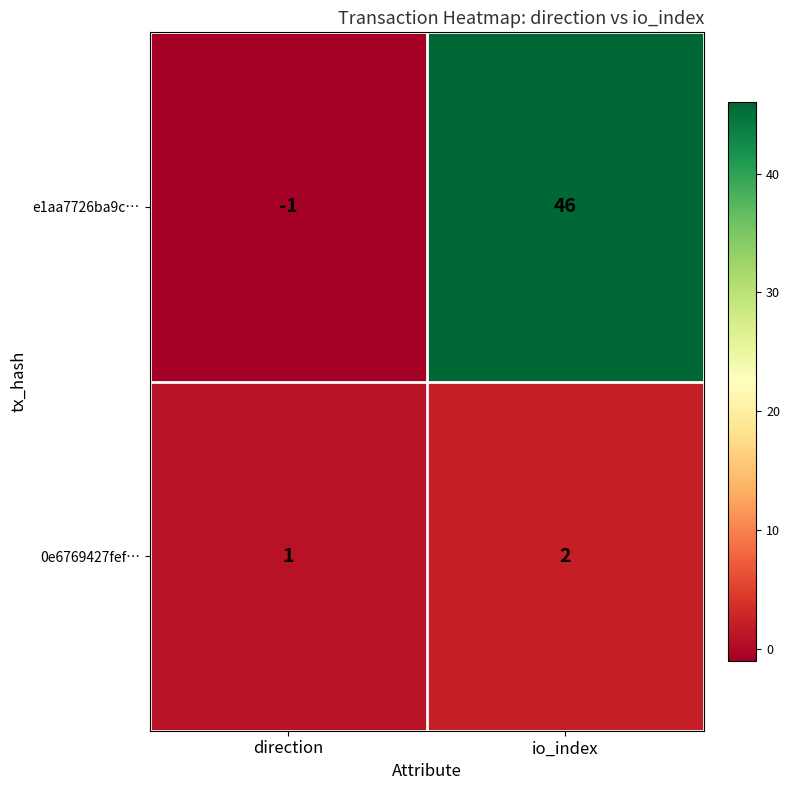

How many data points does each series have?

2